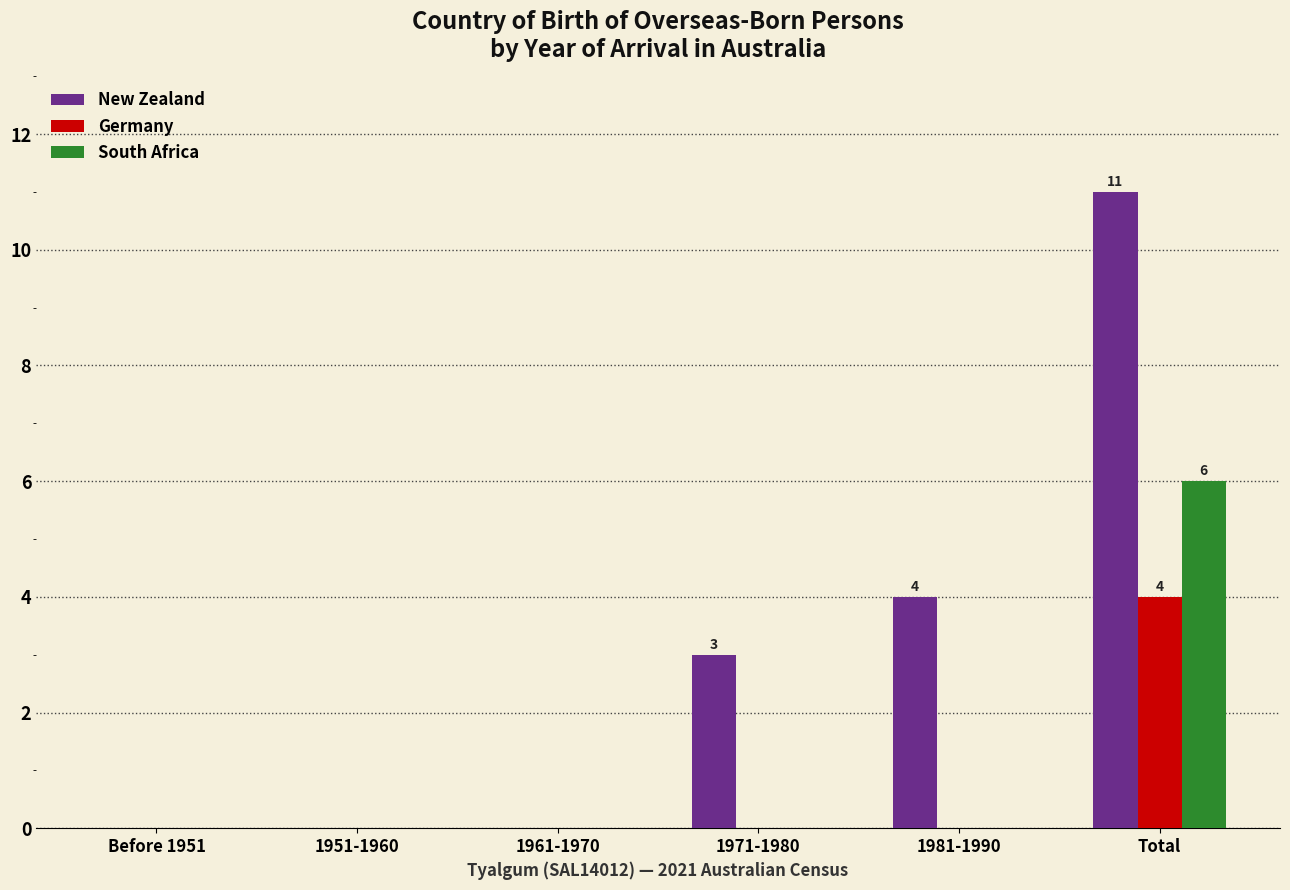

Reading left to right, extract all data points from this chart.

New Zealand: Before 1951=0	1951-1960=0	1961-1970=0	1971-1980=3	1981-1990=4	Total=11
Germany: Before 1951=0	1951-1960=0	1961-1970=0	1971-1980=0	1981-1990=0	Total=4
South Africa: Before 1951=0	1951-1960=0	1961-1970=0	1971-1980=0	1981-1990=0	Total=6